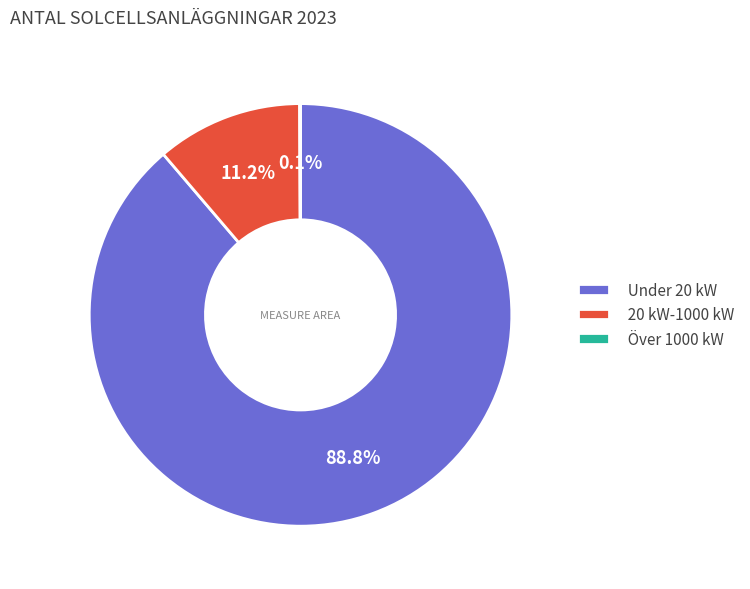

Which category has the biggest portion of the pie?

Under 20 kW